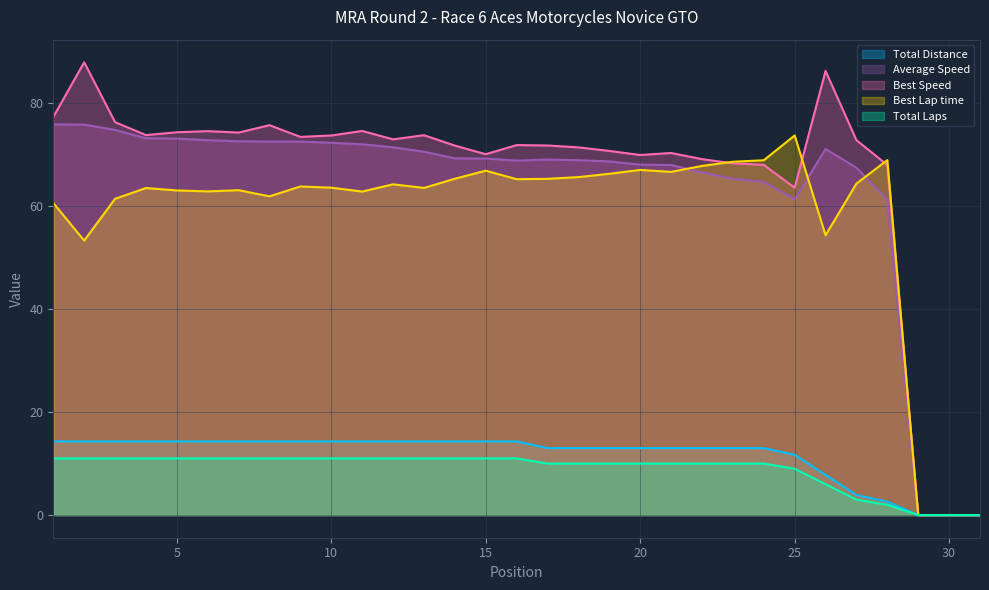

At how many categories does at least one series exceed 79?

2